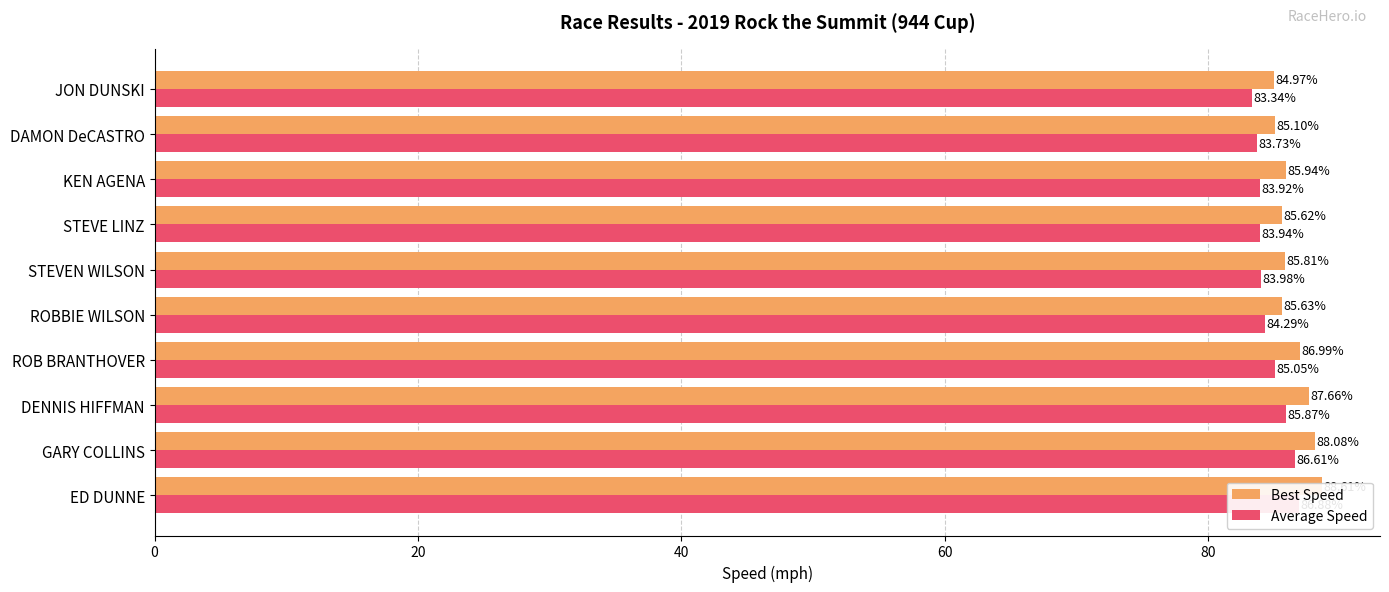

At DAMON DeCASTRO, list the series in order from largest to smallest.

Best Speed, Average Speed